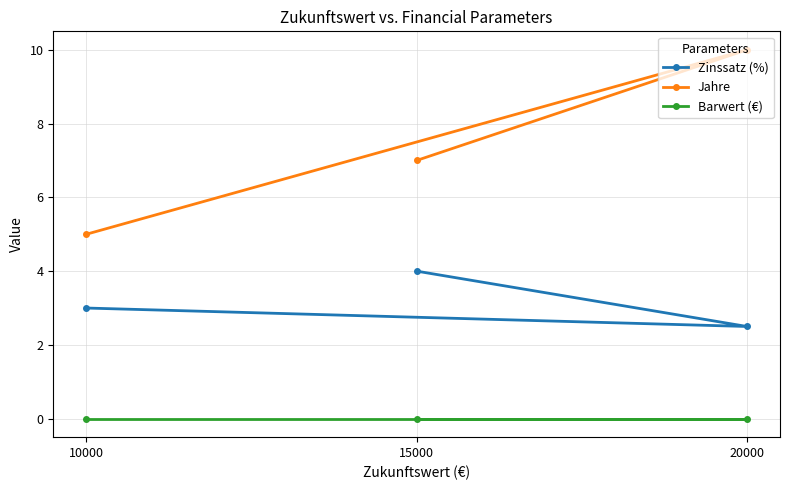

At which category does the chart reach its peak across all series?

20000